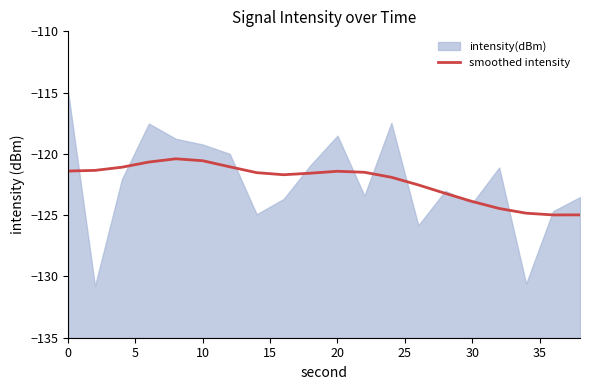

What is the difference between the maximum and minimum values?

4.6